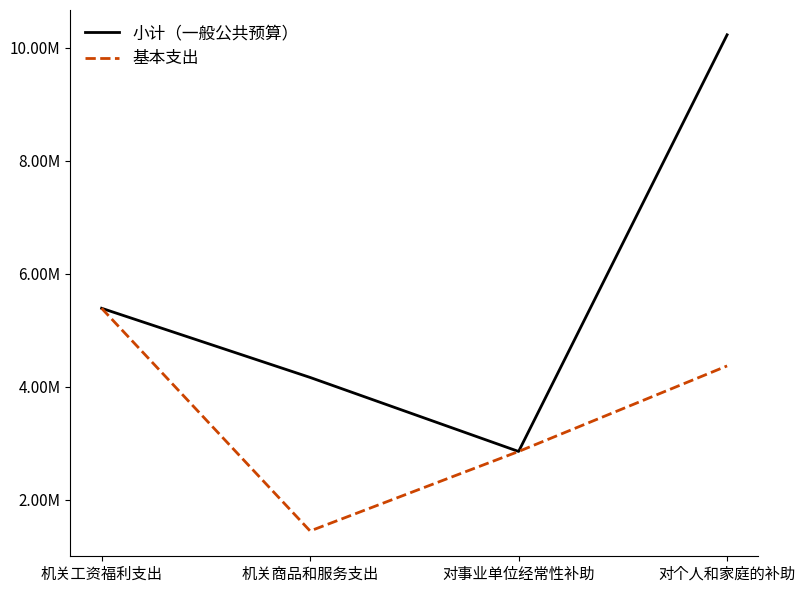

What are all the series names shown in the legend?

小计（一般公共预算）, 基本支出